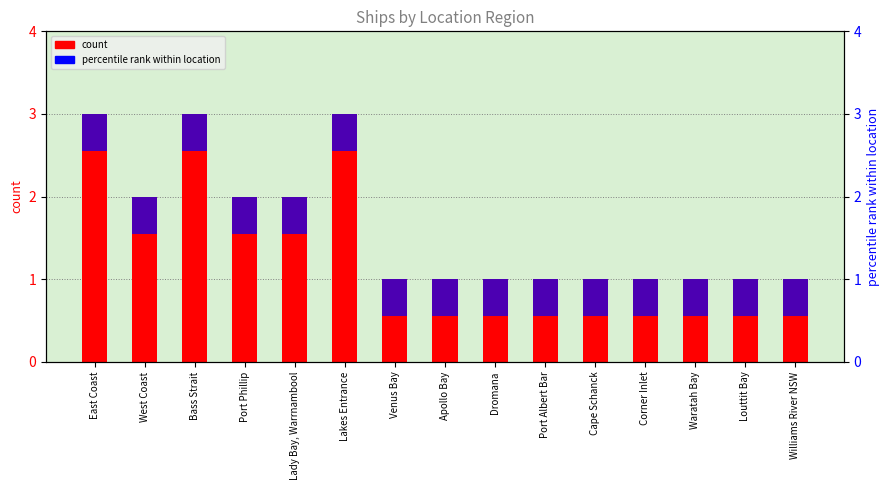

What are all the series names shown in the legend?

count, percentile rank